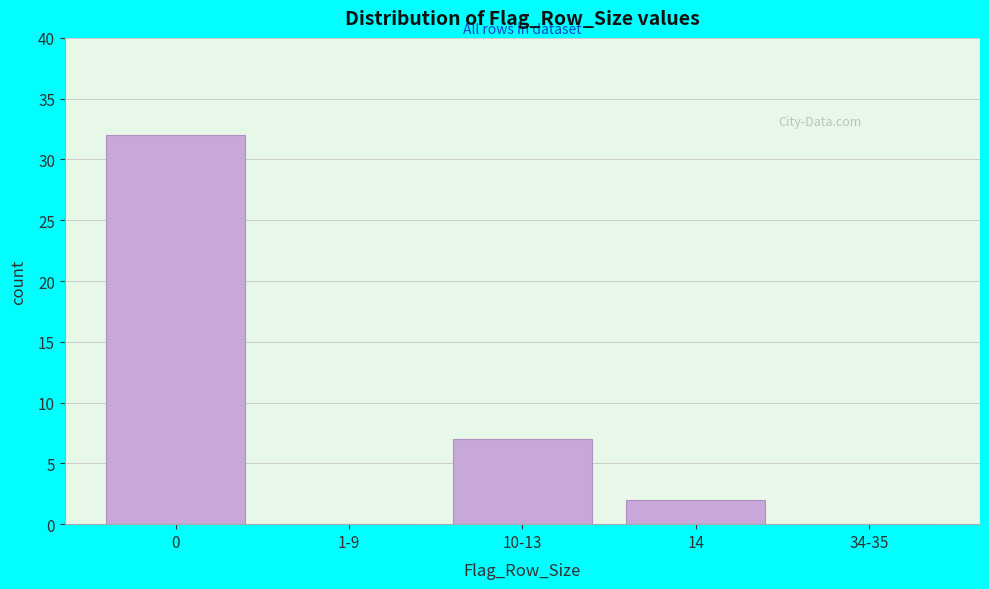

Reading right to left, transcribe all the data shown in this chart.

34-35=0	14=2	10-13=7	1-9=0	0=32